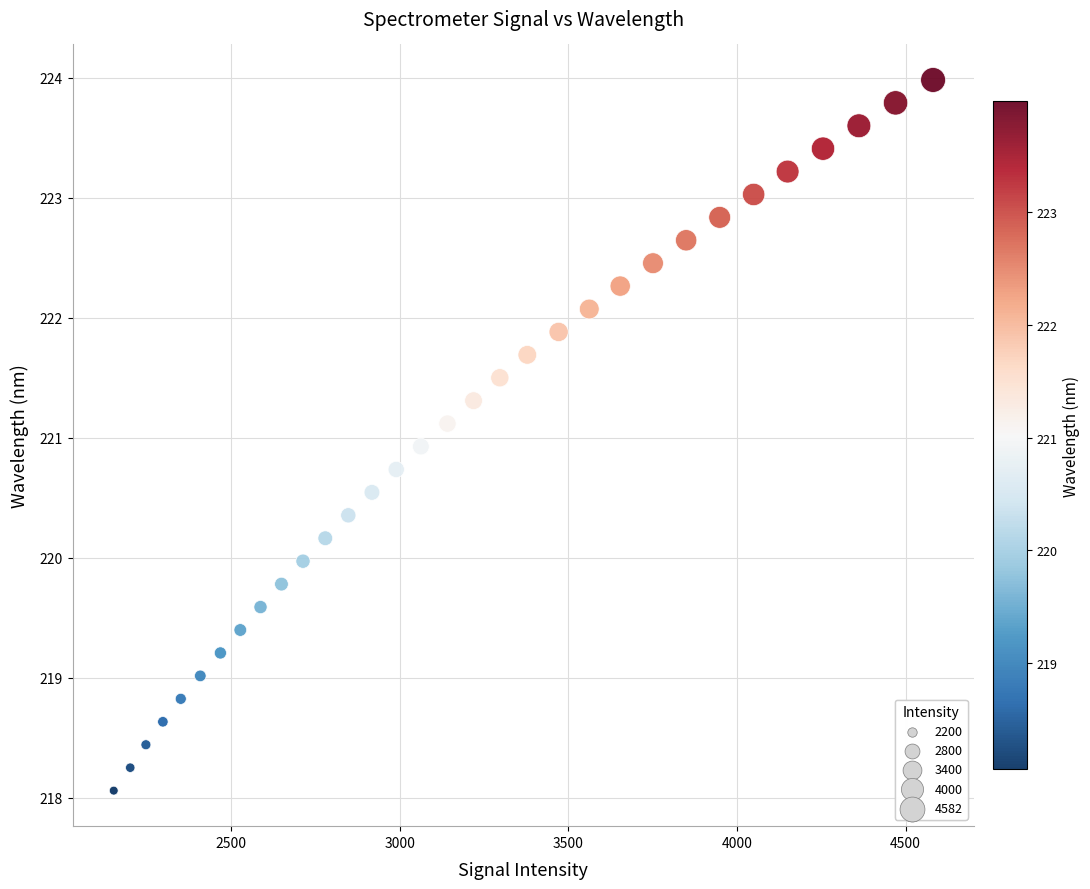

What is the range of X values (max minus min)?

2430.0